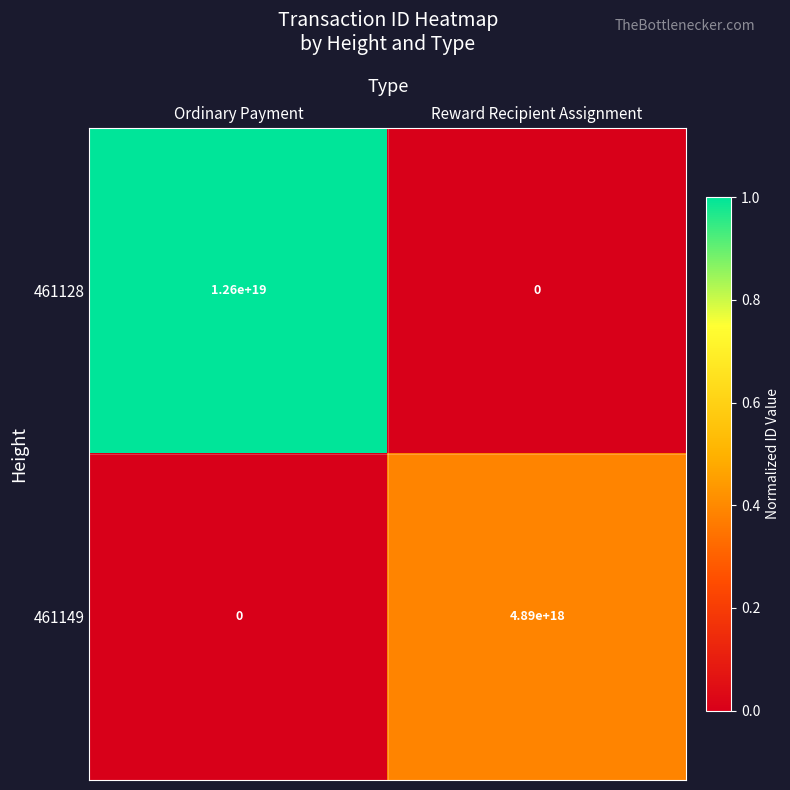

List the series in order of their peak value, lowest first.

461149, 461128